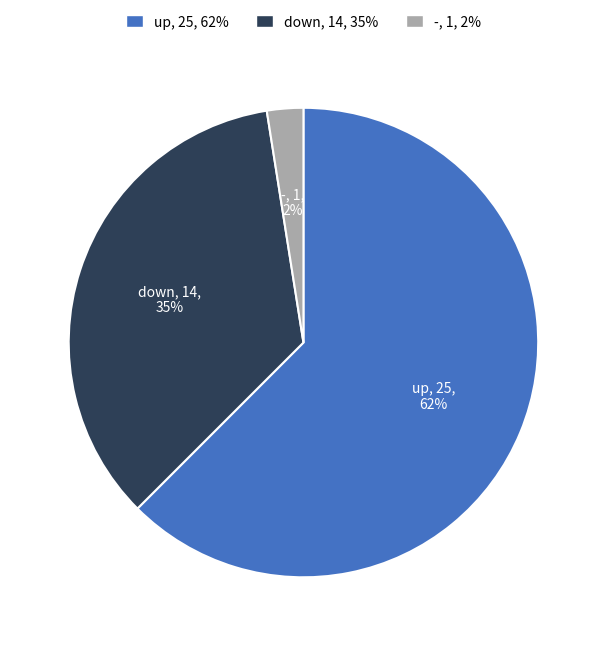

Do down and - together represent more than half of the pie?

No